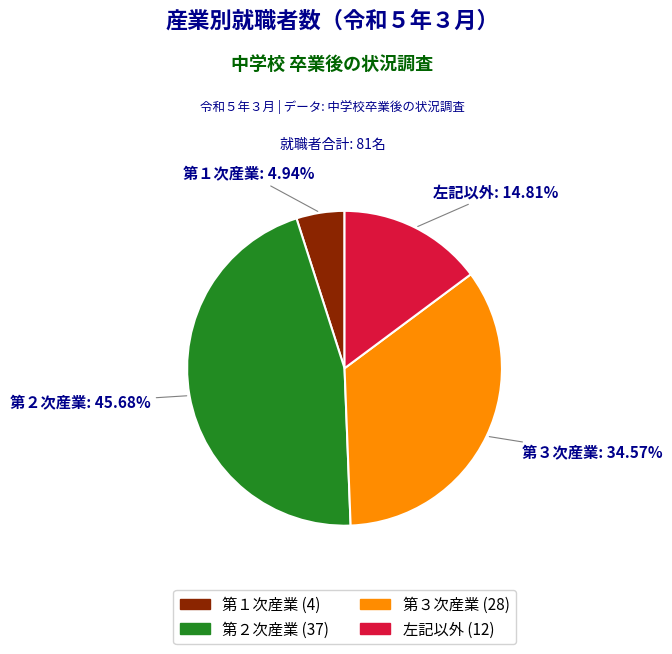

Does any single category account for the majority?

No